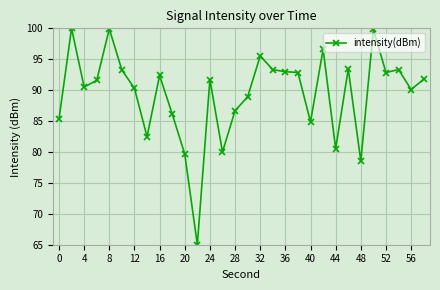

True or false: the data has more than 2 interior local peaks.

True